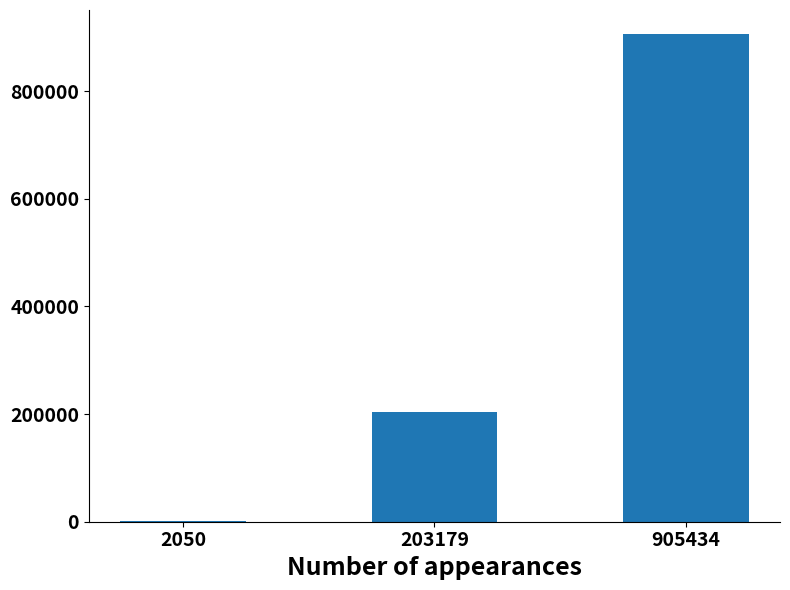

Reading left to right, transcribe all the data shown in this chart.

2050	203179	905434